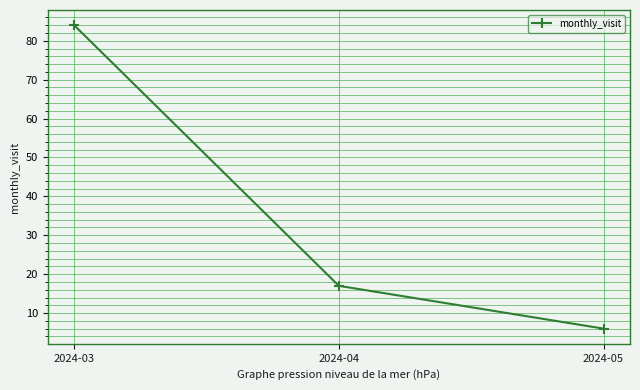

The chart shows a value of 27 at 2024-04. True or false?

False